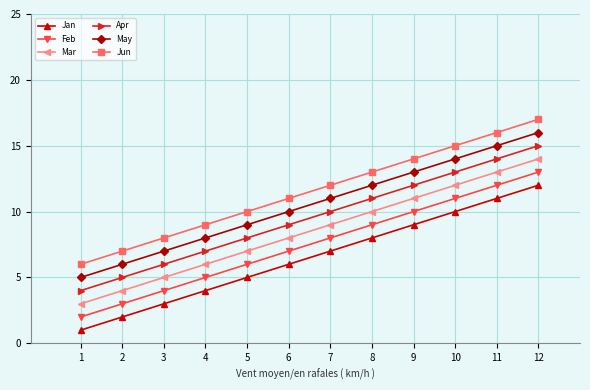

Which category has the lowest value in the Mar series?

1